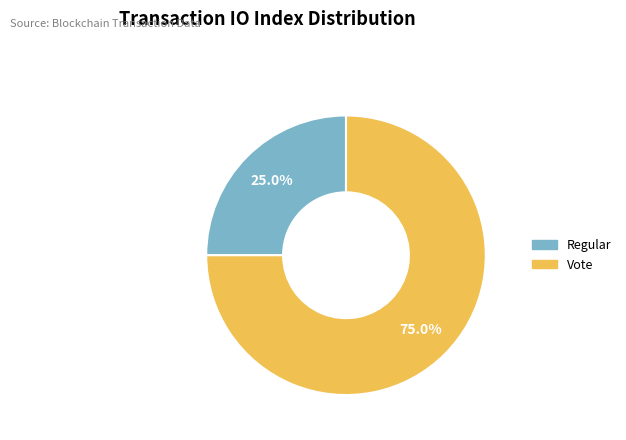

How many segments does this pie chart have?

2